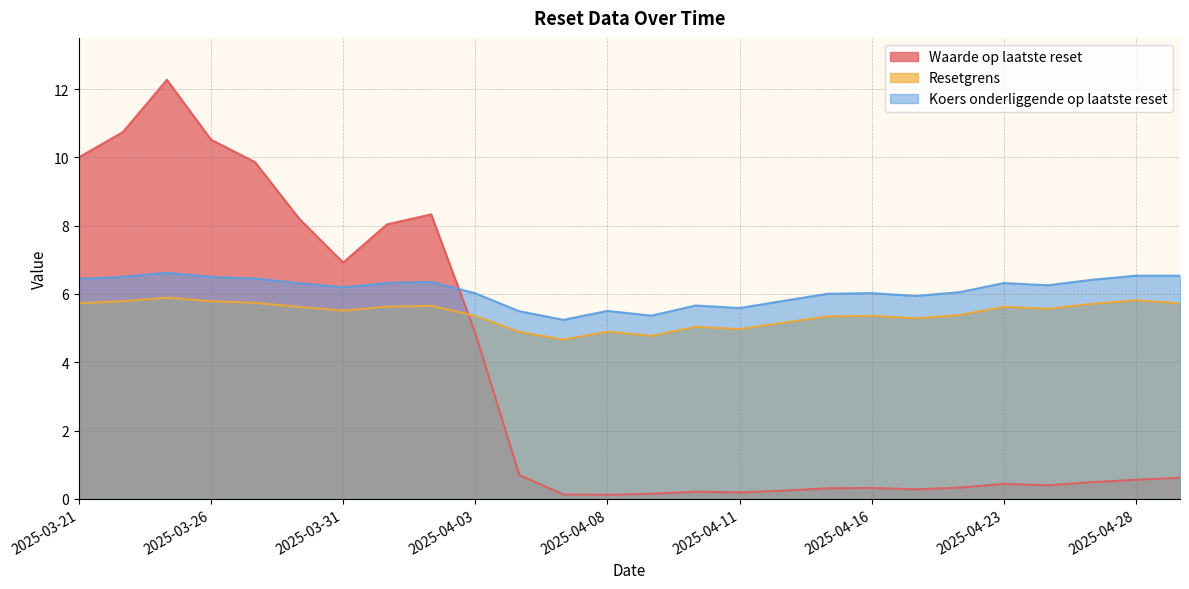

What is the value of the Koers onderliggende op laatste reset point at the 14th from the left?

5.4